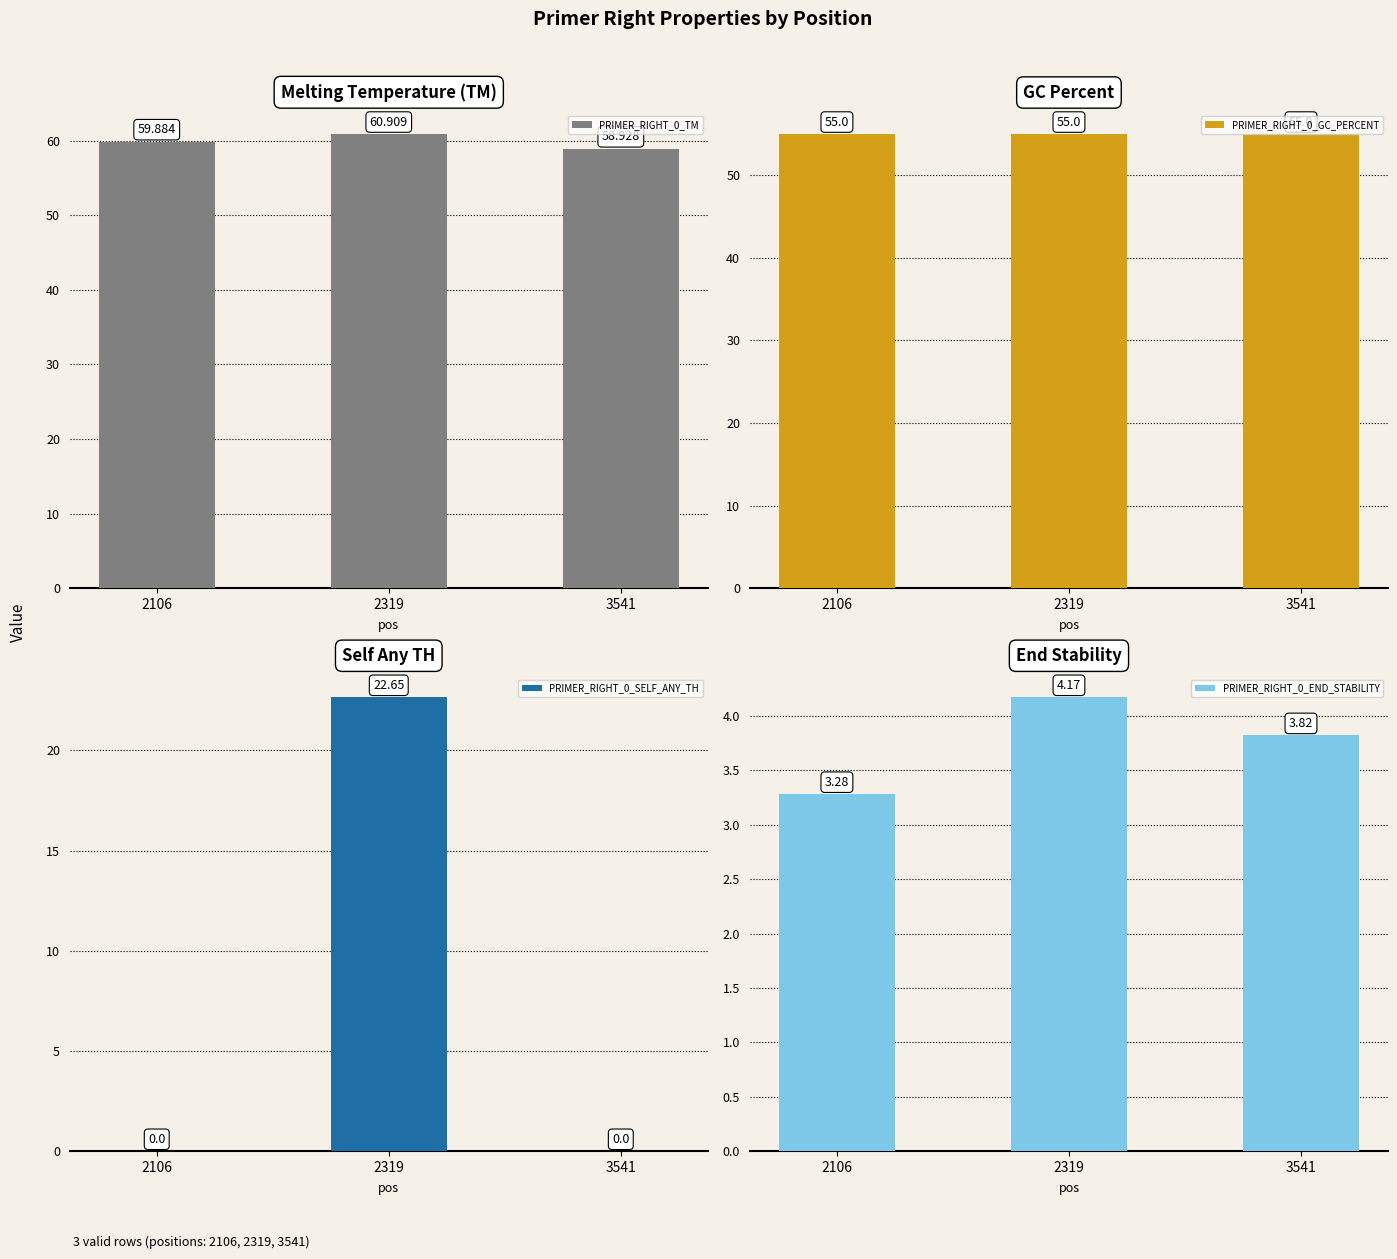

True or false: PRIMER_RIGHT_0_TM has a value of 60.9 at 2319.

True